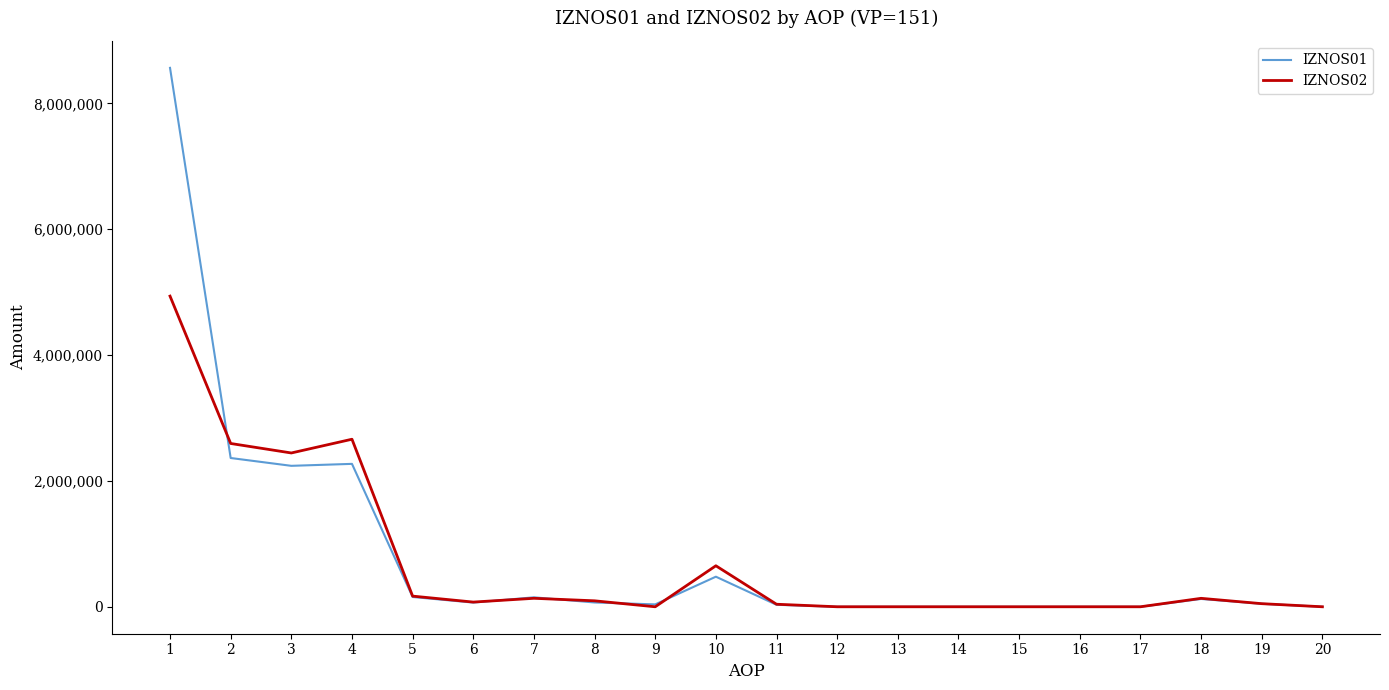

At which category does IZNOS02 reach its first local valley?

3